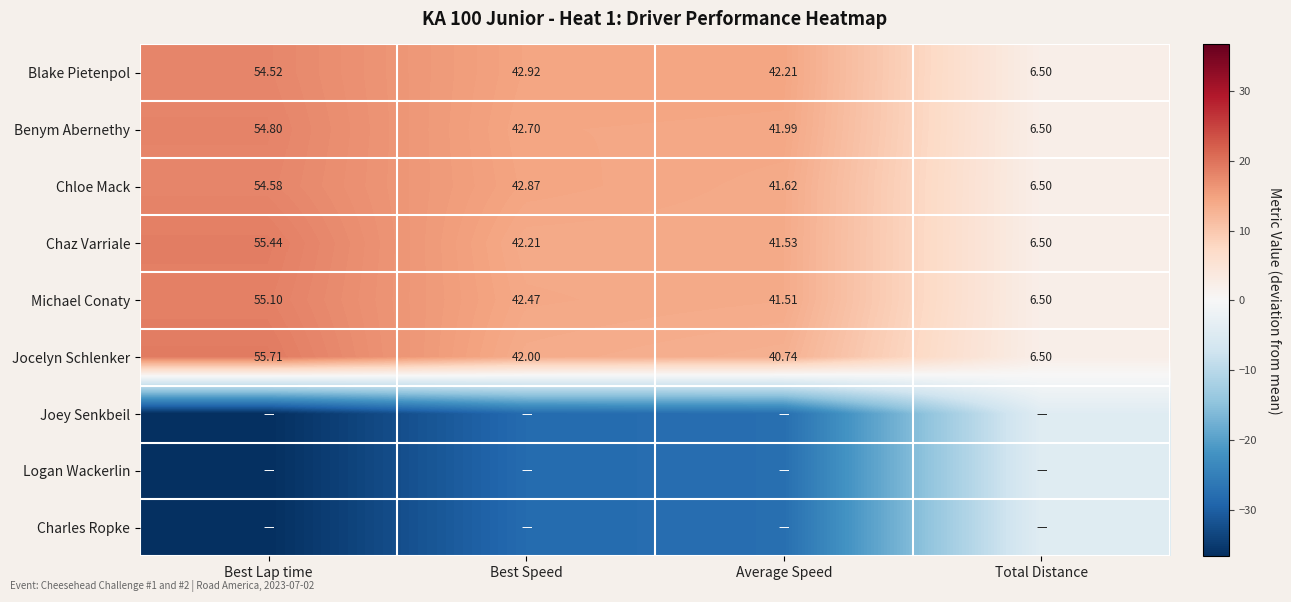

Rank the categories by Blake Pietenpol value from highest to lowest.

Best Lap time, Best Speed, Average Speed, Total Distance